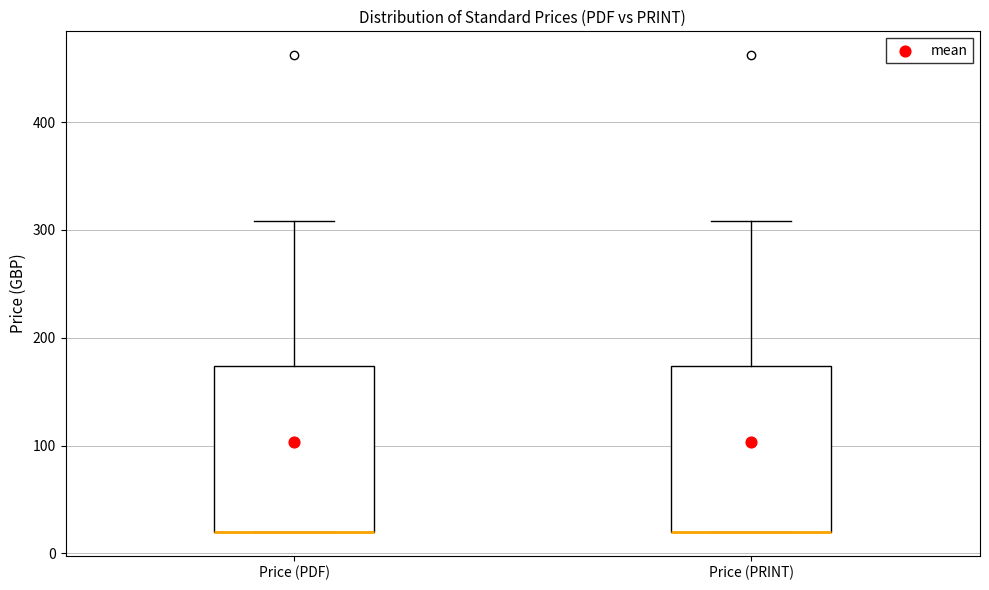

Reading left to right, transcribe this box plot: for each box, give where its median line is, the range the box spans, and where its two whiskers end, as read against the y-axis. The values are not printed on the chart, so give them approximately, as read against the axis.

Price (PDF): median 20 (drawn on the box's lower edge), box 20 to 170, whiskers 20 to 310
Price (PRINT): median 20 (drawn on the box's lower edge), box 20 to 170, whiskers 20 to 310